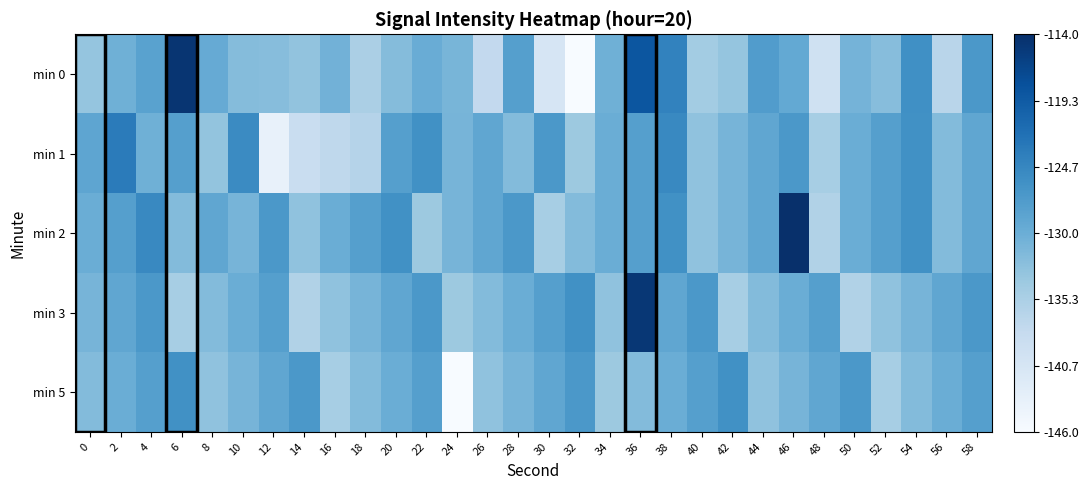

What is the spread (max minus min) of values at 44?

0.2